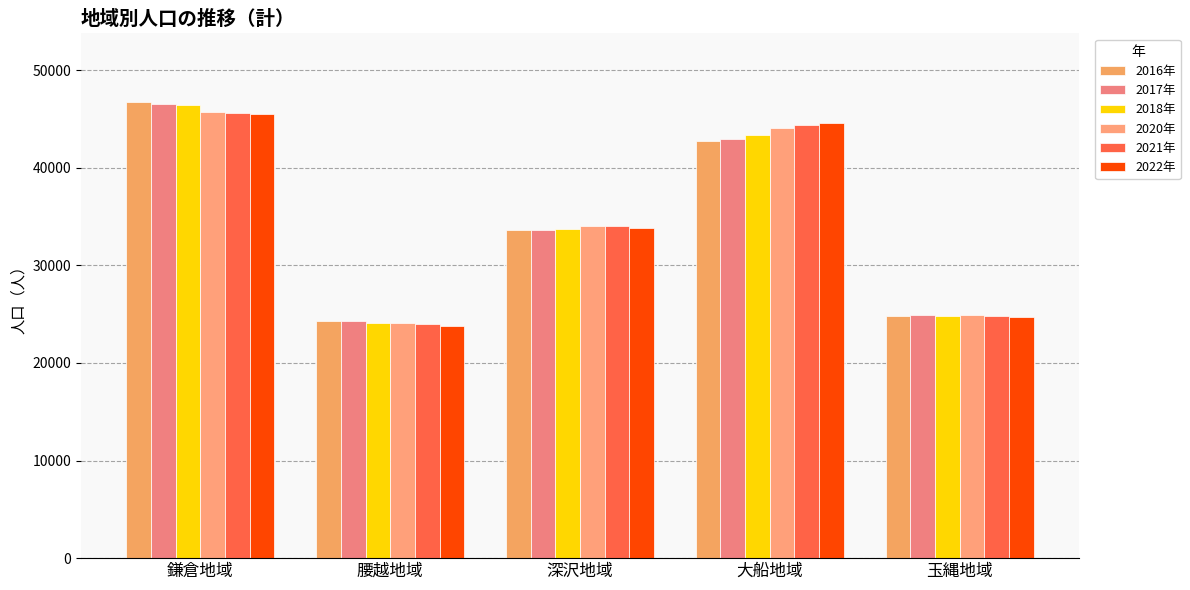

What is the approximate value of 2022年 at 深沢地域, to the nearest 50?

33800